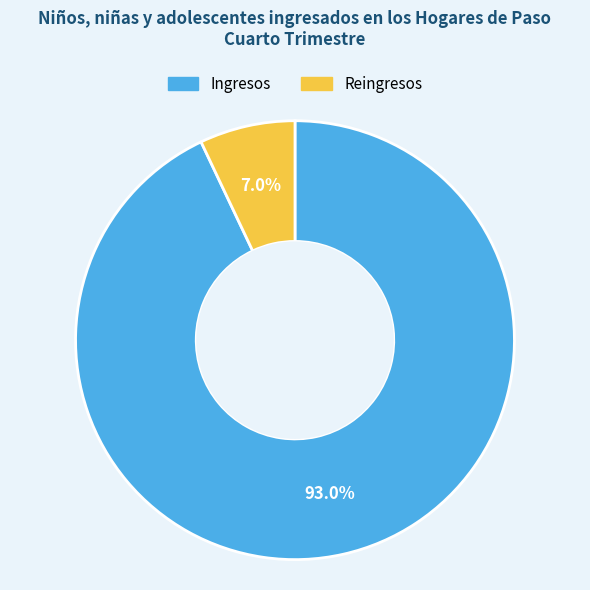

The Reingresos slice represents 1% of the pie. True or false?

False